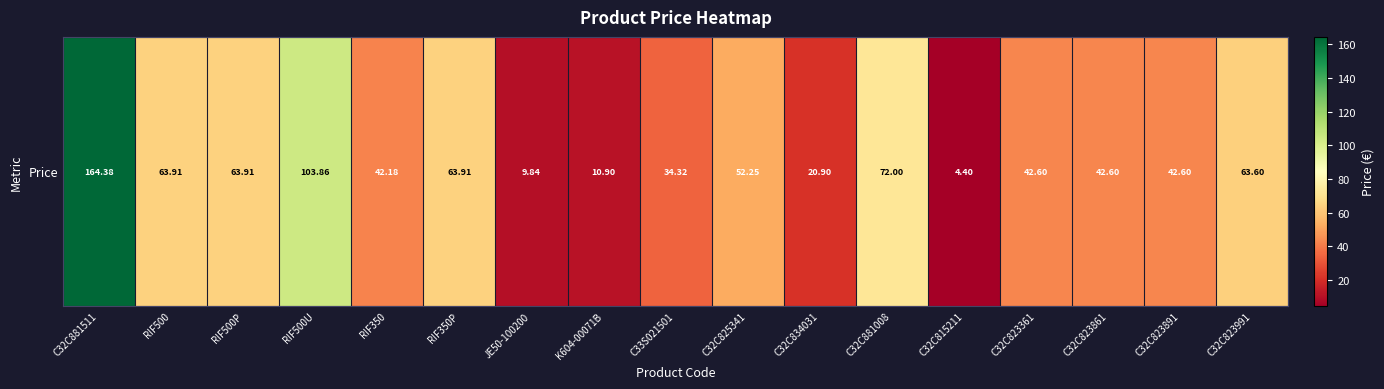

List the labels in order of value, smallest first.

C32C815211, JE50-100200, K604-00071B, C32C834031, C33S021501, RIF350, C32C823361, C32C823861, C32C823891, C32C825341, C32C823991, RIF500, RIF500P, RIF350P, C32C881008, RIF500U, C32C881511